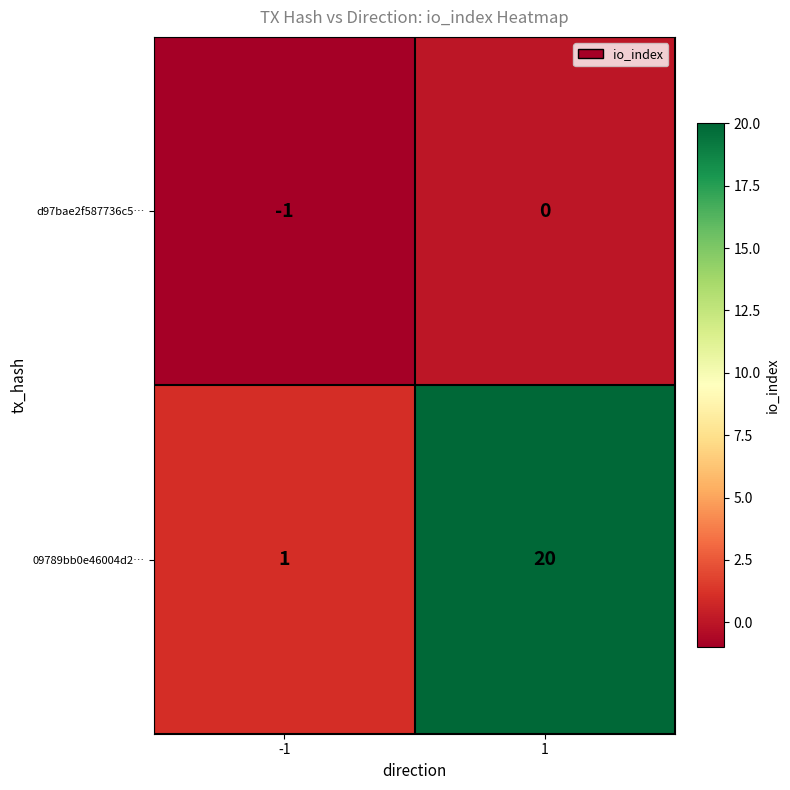

The value of d97bae2f587736c5… at -1 is 0. True or false?

False